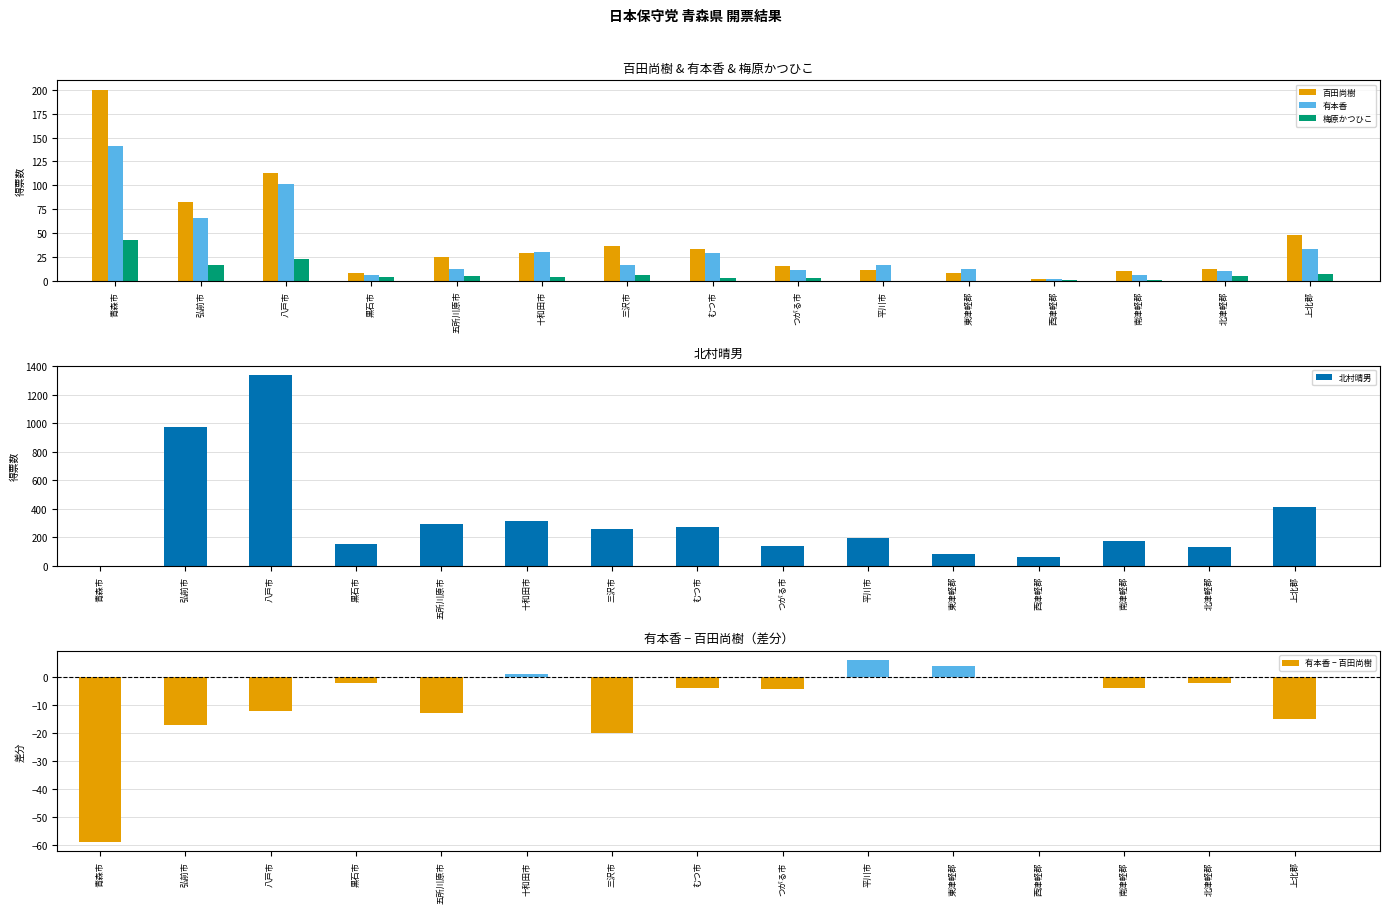

The value of 百田尚樹 at つがる市 is 15.0. True or false?

True